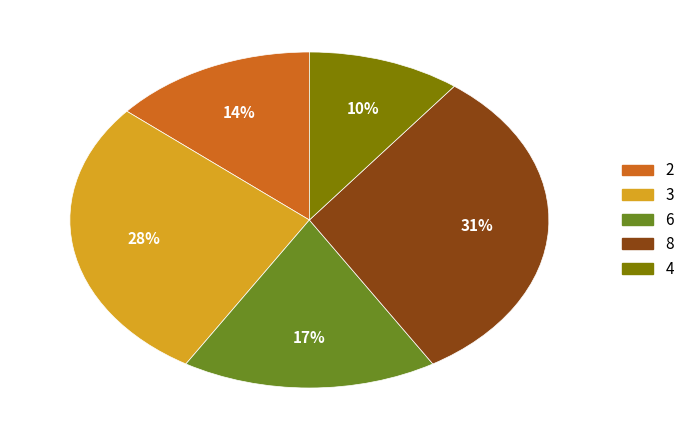

To the nearest percent, what is the average slice percentage?

20%